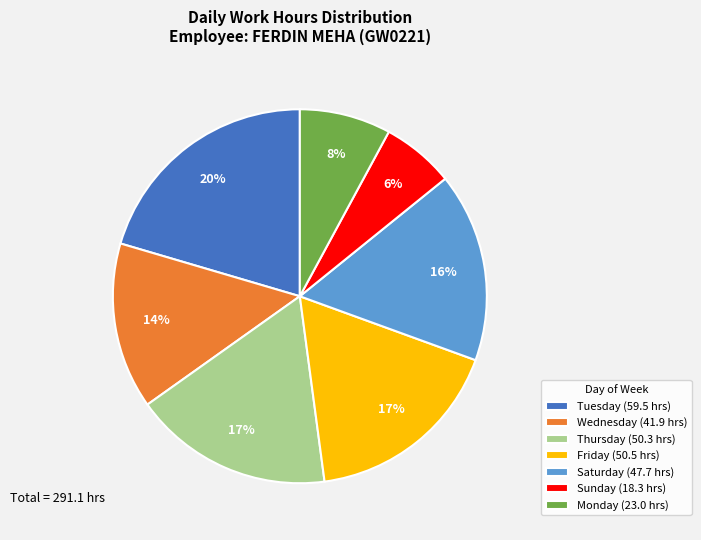

Count the number of slices in the pie.

7